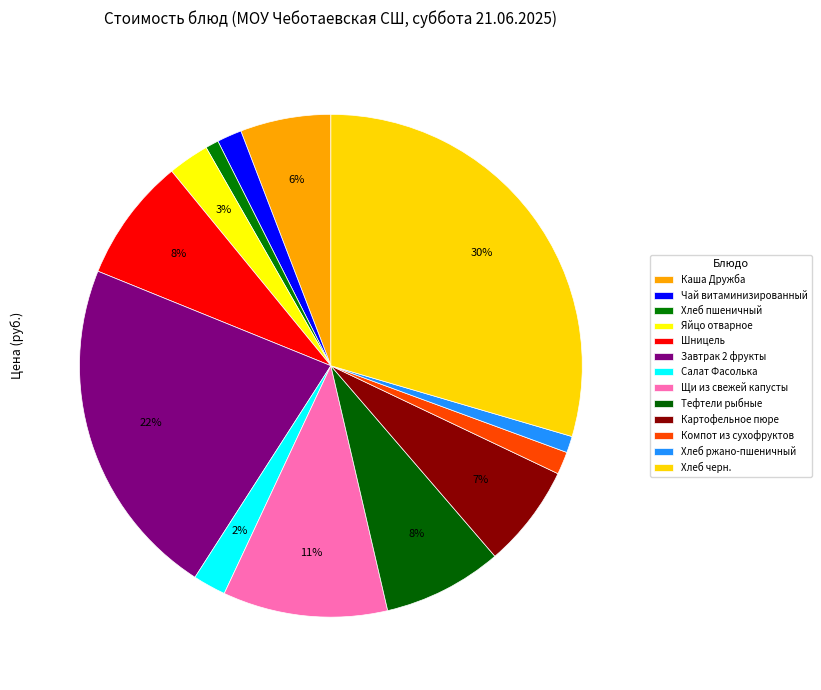

To the nearest percent, what portion does Шницель represent?

8%